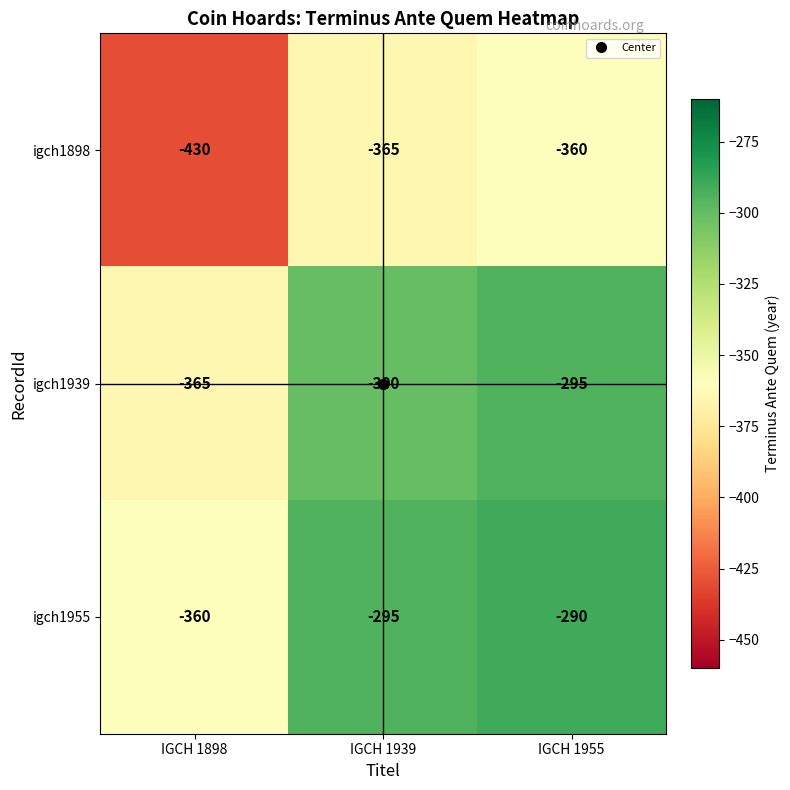

What is the difference between the highest and lowest values at IGCH 1955?

70